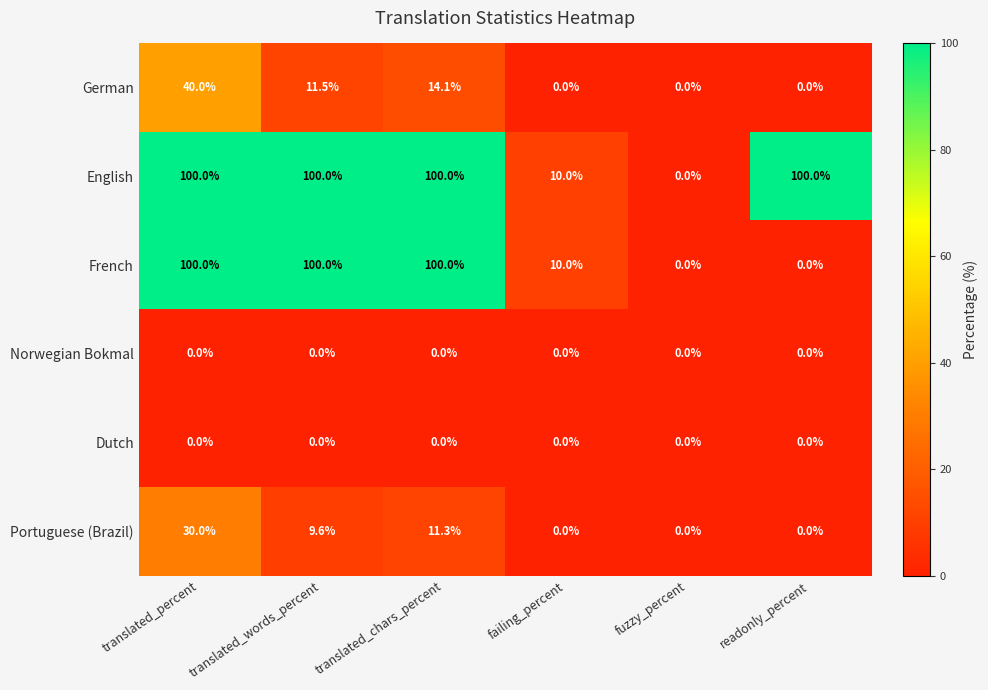

What is the difference between the highest and lowest values at translated_percent?

100.0